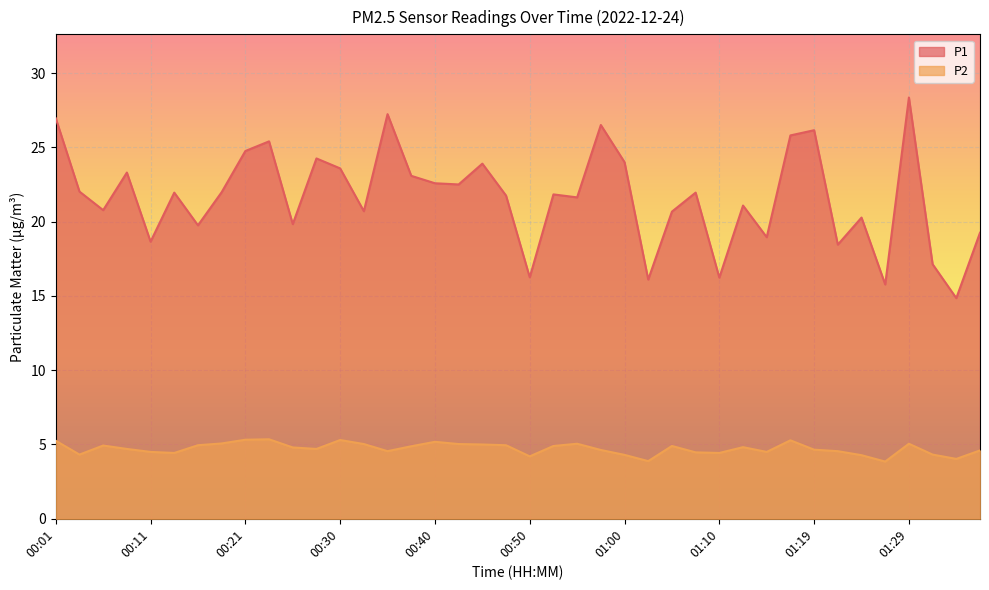

Reading right to left, transcribe all the data shown in this chart.

P1: 19.2	14.8	17.1	28.4	15.8	20.3	18.4	26.1	25.8	18.9	21.1	16.2	21.9	20.7	16.1	24.0	26.5	21.6	21.8	16.2	21.8	23.9	22.5	22.6	23.1	27.2	20.7	23.6	24.2	19.8	25.4	24.8	22.0	19.8	21.9	18.6	23.3	20.8	22.0	26.9
P2: 4.6	4.0	4.3	5.0	3.9	4.3	4.5	4.7	5.3	4.5	4.8	4.4	4.5	4.9	3.9	4.3	4.6	5.0	4.9	4.2	5.0	5.0	5.0	5.2	4.9	4.5	5.0	5.3	4.7	4.8	5.3	5.3	5.1	5.0	4.4	4.5	4.7	4.9	4.3	5.2